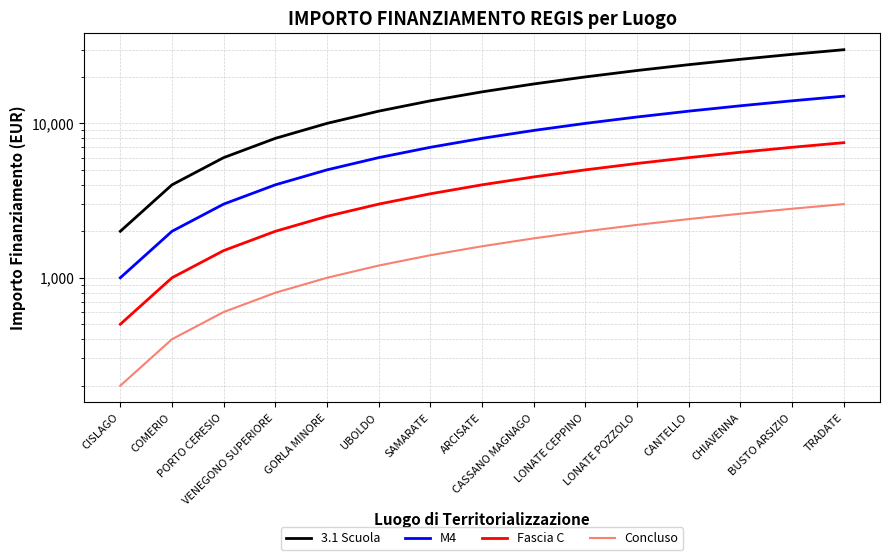

List the labels in order of Concluso value, largest first.

TRADATE, BUSTO ARSIZIO, CHIAVENNA, CANTELLO, LONATE POZZOLO, LONATE CEPPINO, CASSANO MAGNAGO, ARCISATE, SAMARATE, UBOLDO, GORLA MINORE, VENEGONO SUPERIORE, PORTO CERESIO, COMERIO, CISLAGO